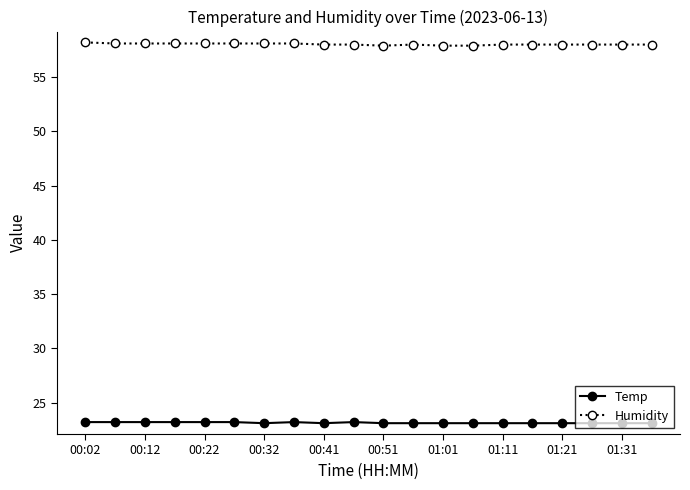

List the series in order of their peak value, highest first.

Humidity, Temp